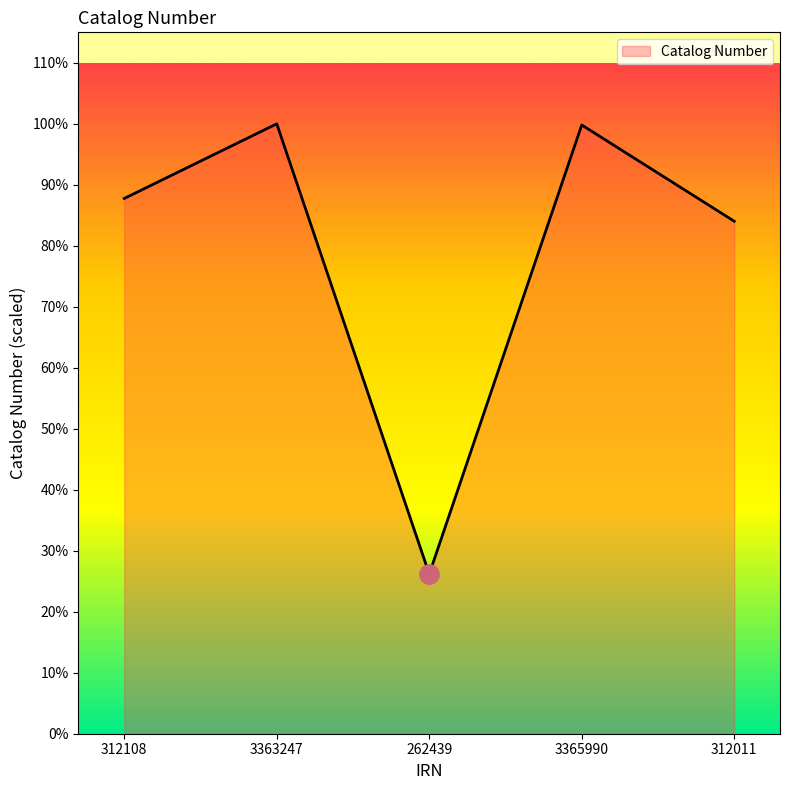

Is this an area chart (filled region under the line)?

Yes